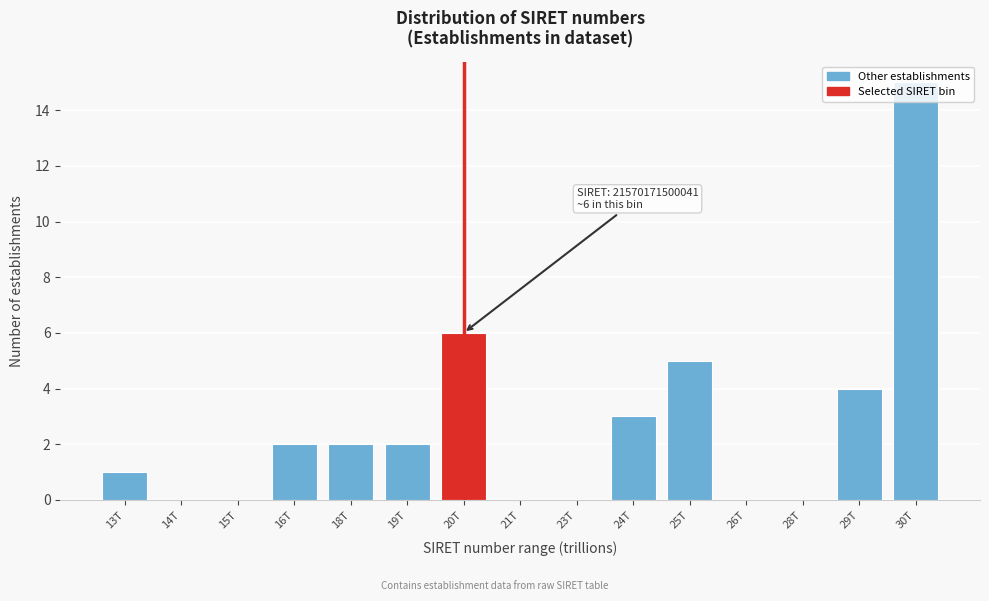

What is the greatest value displayed?

15